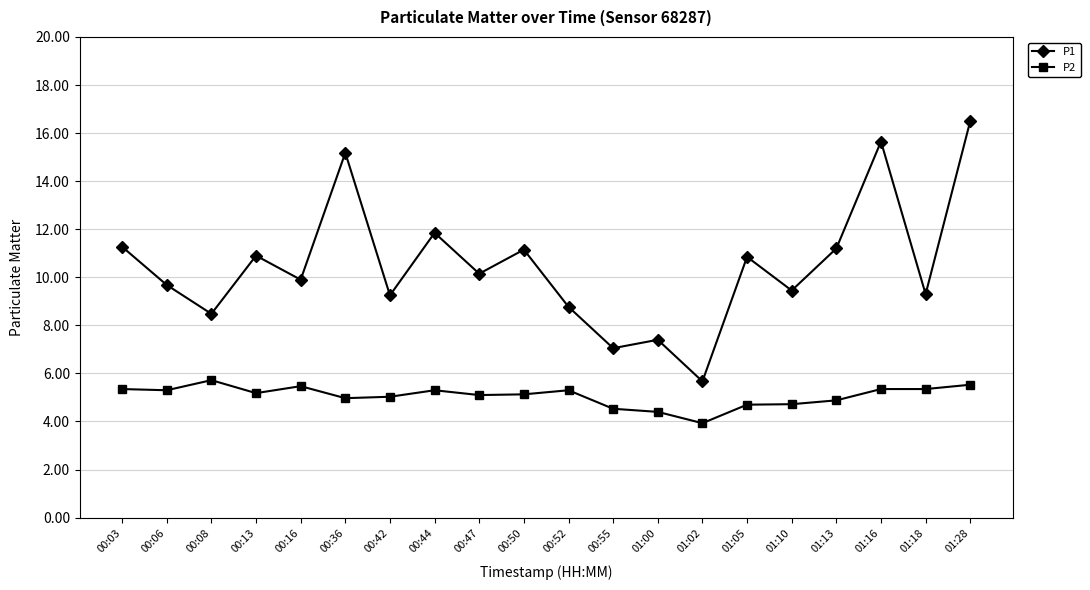

Where does the P2 series first go above 5?

00:03